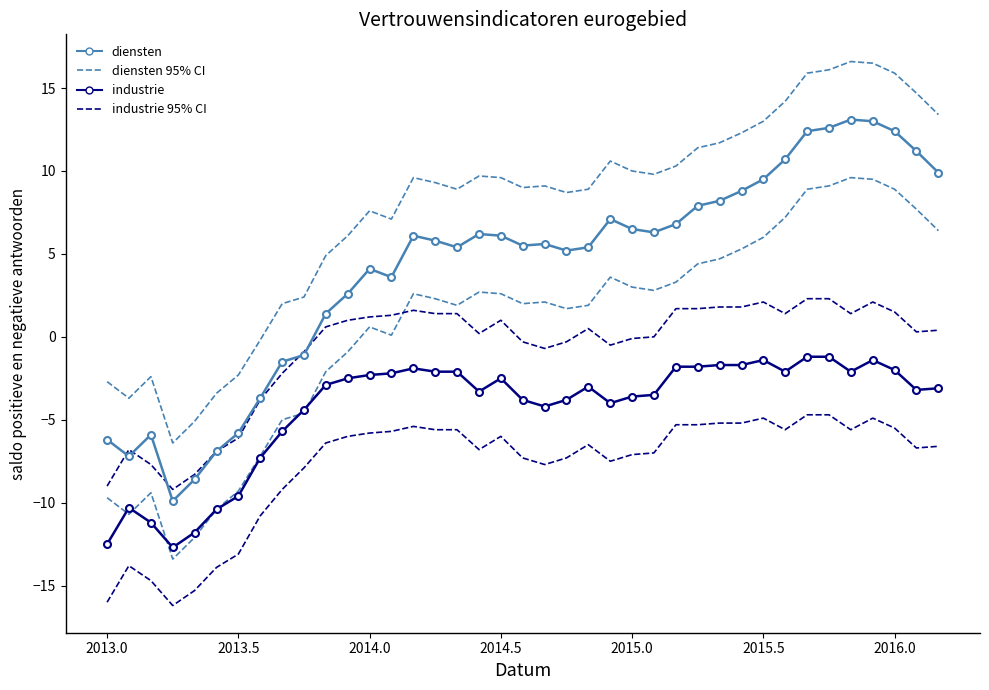

In industrie, how many points are lower than both neighbors (excluding endpoints)?

7